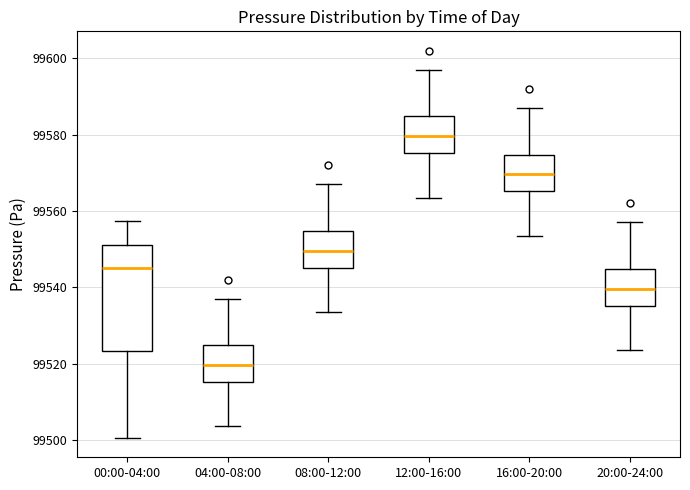

Where does the upper whisker of the box for 08:00-12:00 end on the y-axis? The values are not printed on the chart, so give them approximately, as read against the axis.

99568